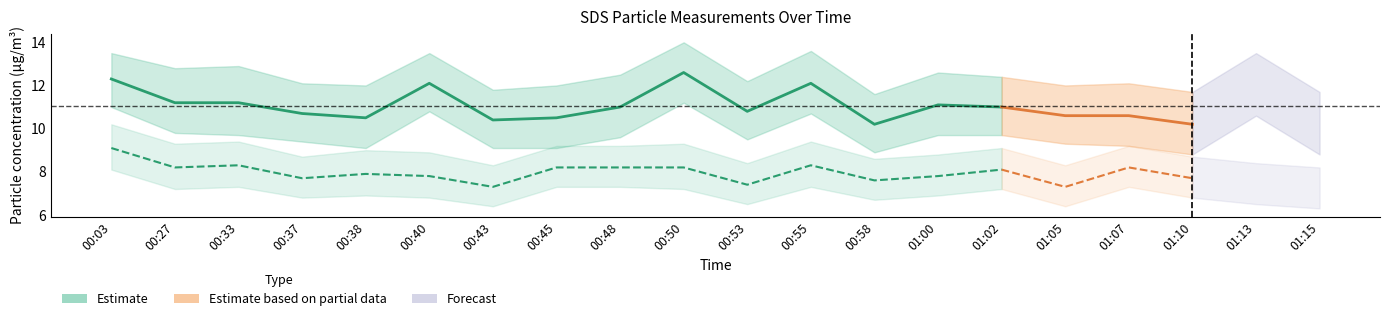

Where is the first local maximum for SDS_P2_upper?

00:33